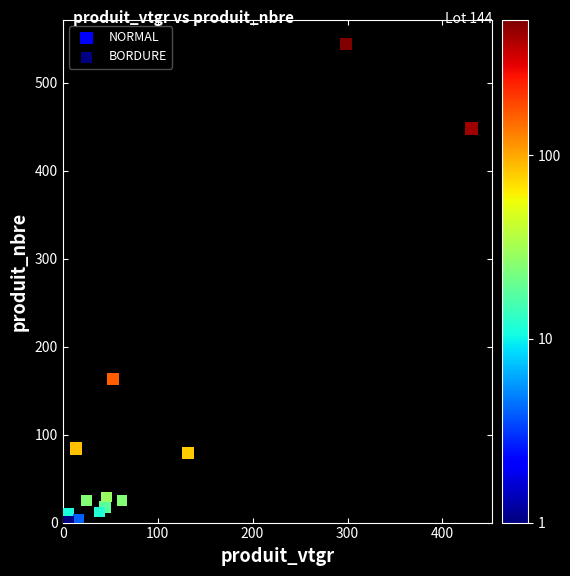

Which series has the largest Y range (max minus min)?

NORMAL